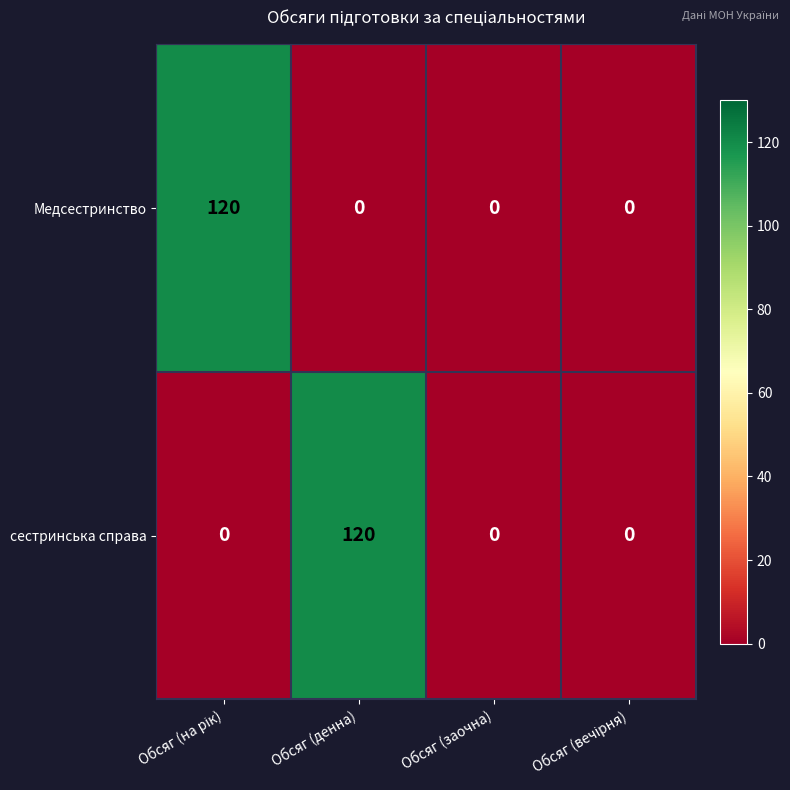

Which series changed the most between Обсяг (денна) and Обсяг (заочна)?

сестринська справа